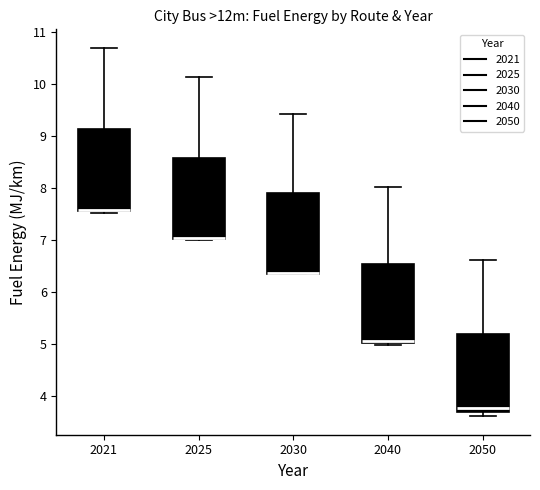

Where is the lower edge of the box at x = 2021 on the y-axis? The values are not printed on the chart, so give them approximately, as read against the axis.

7.6